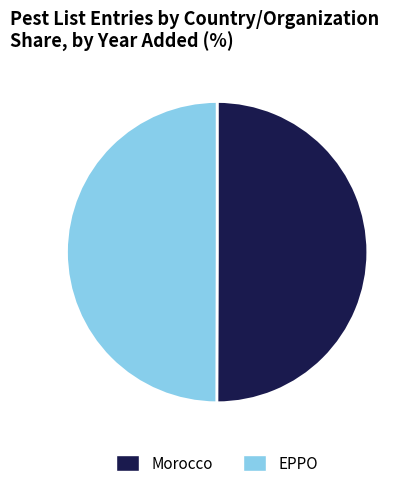

Do EPPO and Morocco together represent more than half of the pie?

Yes